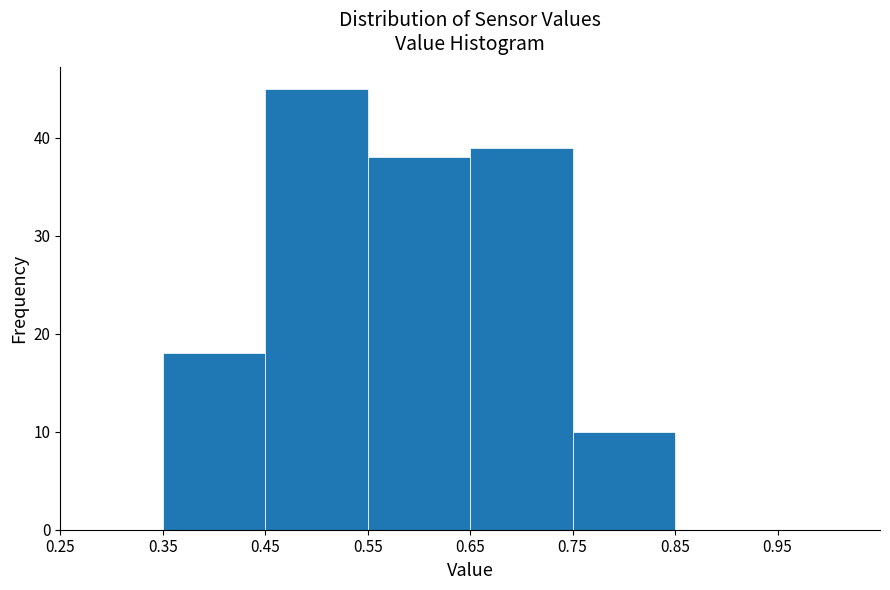

Which range on the x-axis has the tallest bar?

0.45 to 0.55